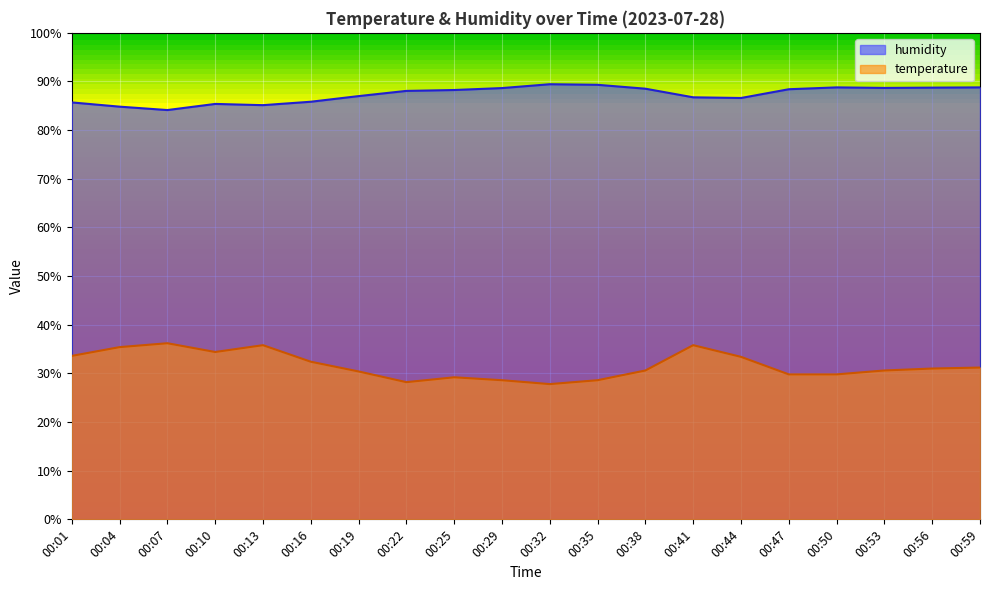

True or false: temperature and humidity intersect in this chart.

False